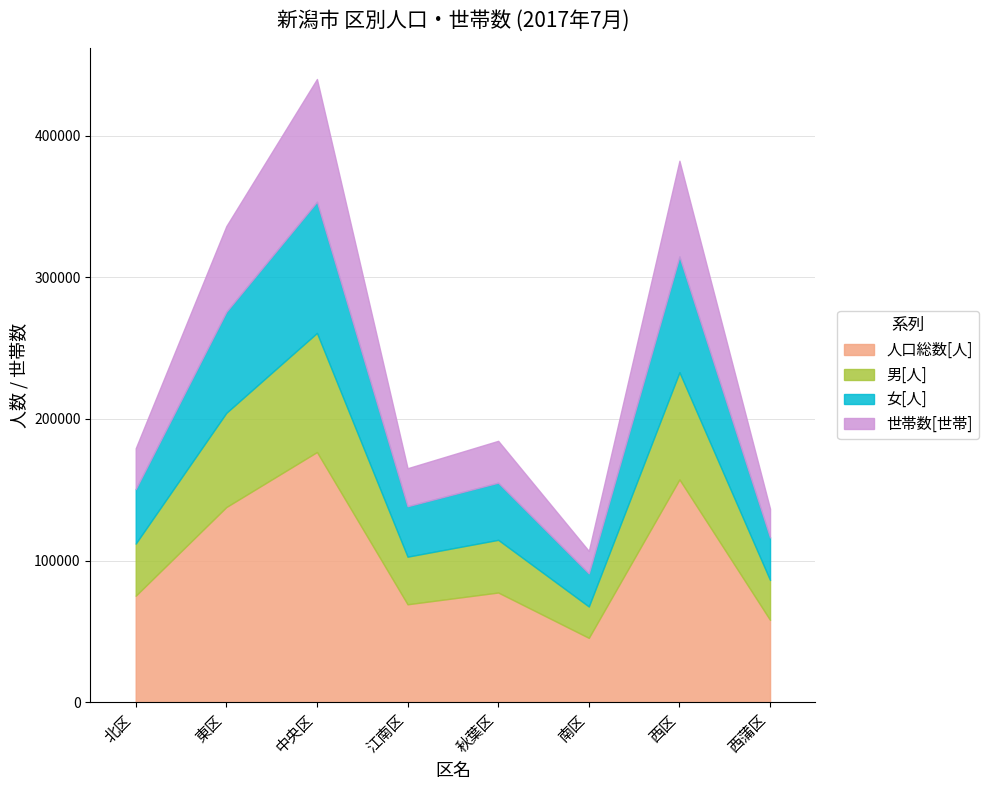

Which label corresponds to the largest value in the chart?

中央区